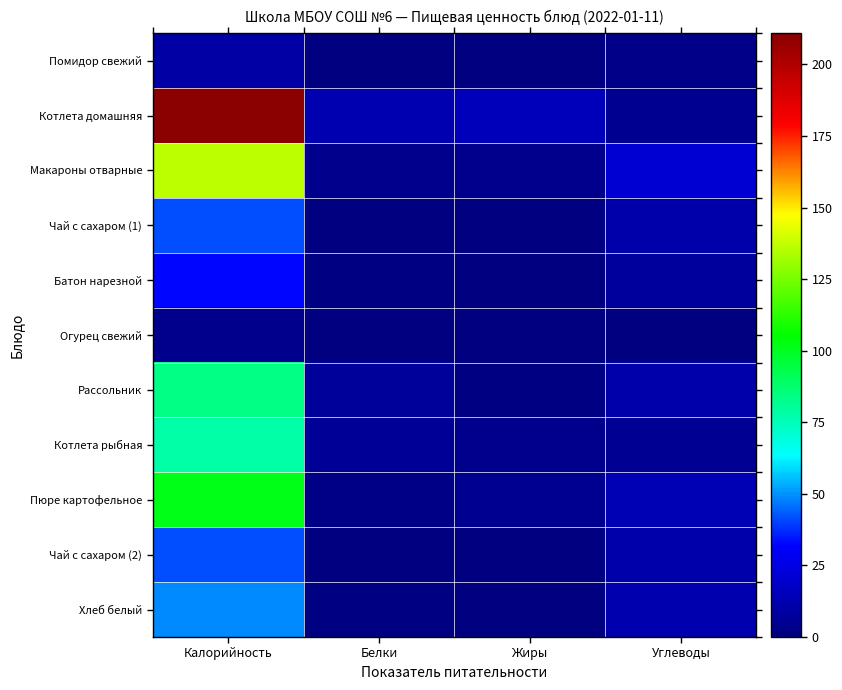

Which series has the widest spread of values?

Котлета домашняя